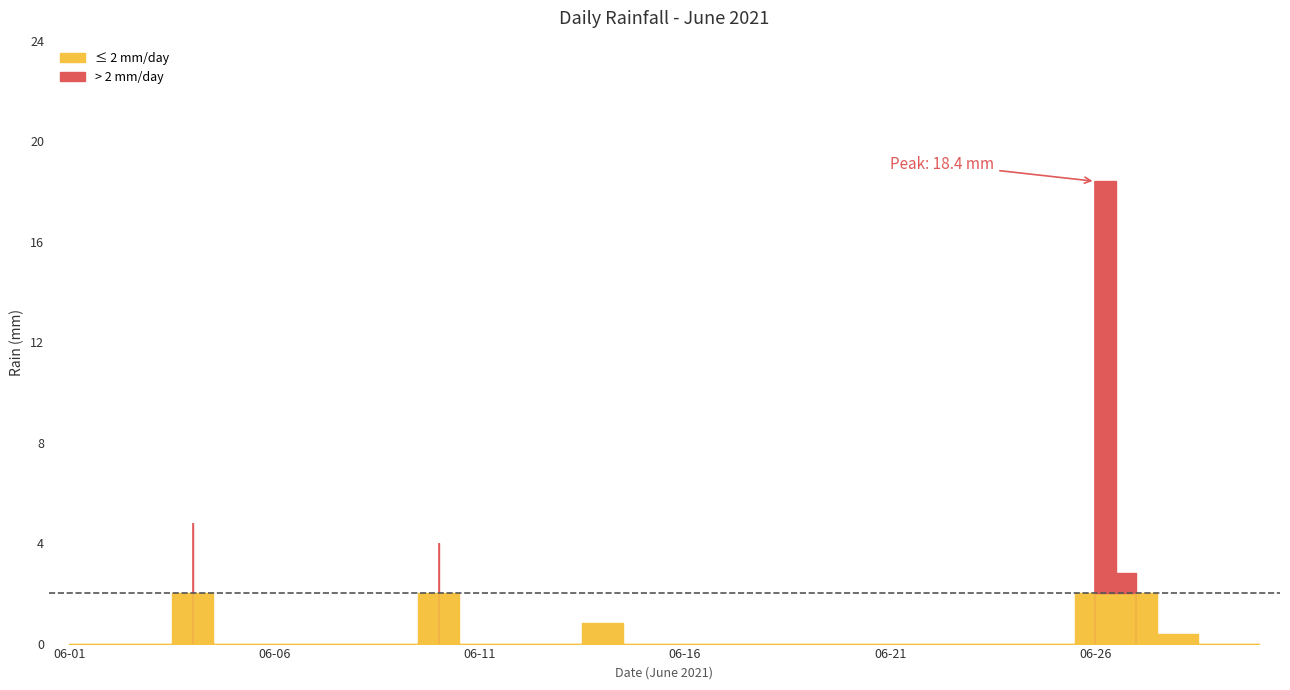

The value at 2021-06-17 is 0.0. True or false?

True